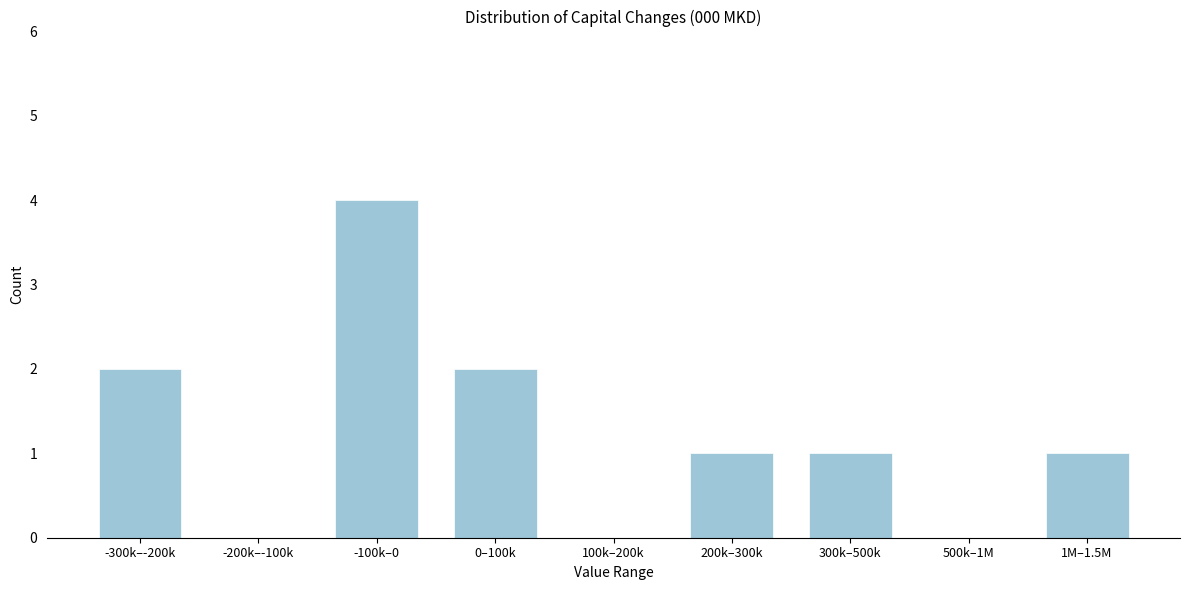

Reading left to right, what are all the values shown in this chart?

-300k–-200k=2	-200k–-100k=0	-100k–0=4	0–100k=2	100k–200k=0	200k–300k=1	300k–500k=1	500k–1M=0	1M–1.5M=1